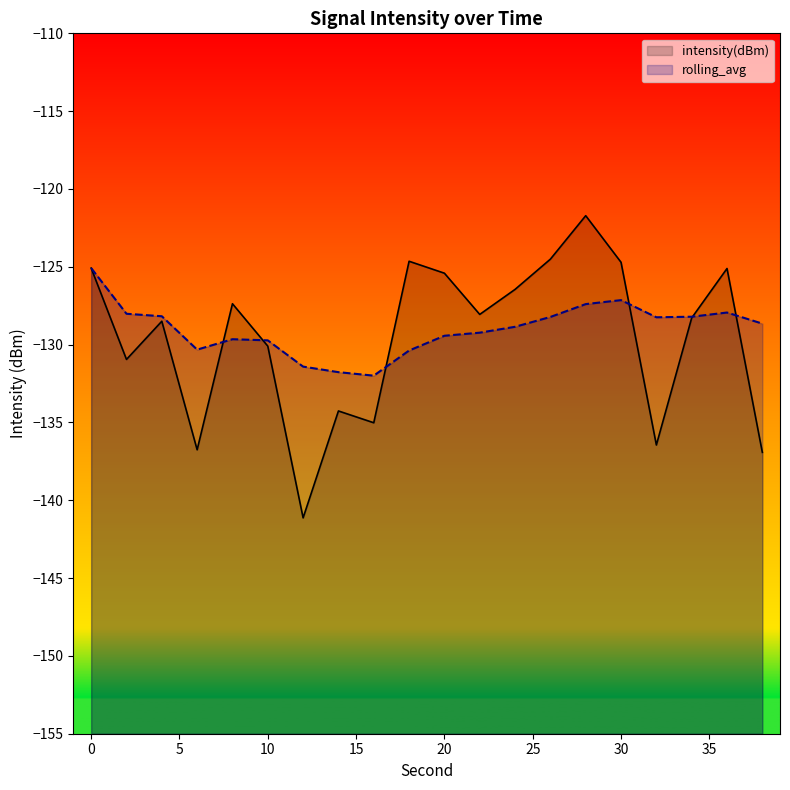

Does the chart display data point markers on the line(s)?

No